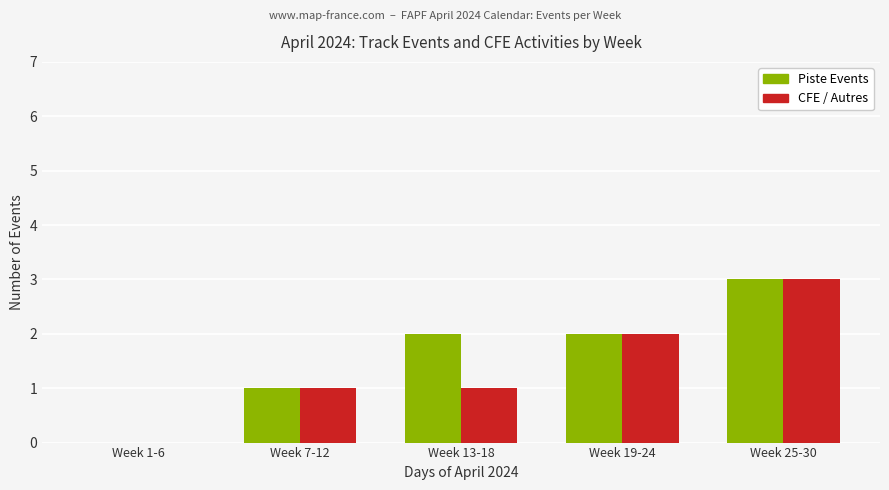

Are the bars grouped side by side (vs. stacked)?

Yes